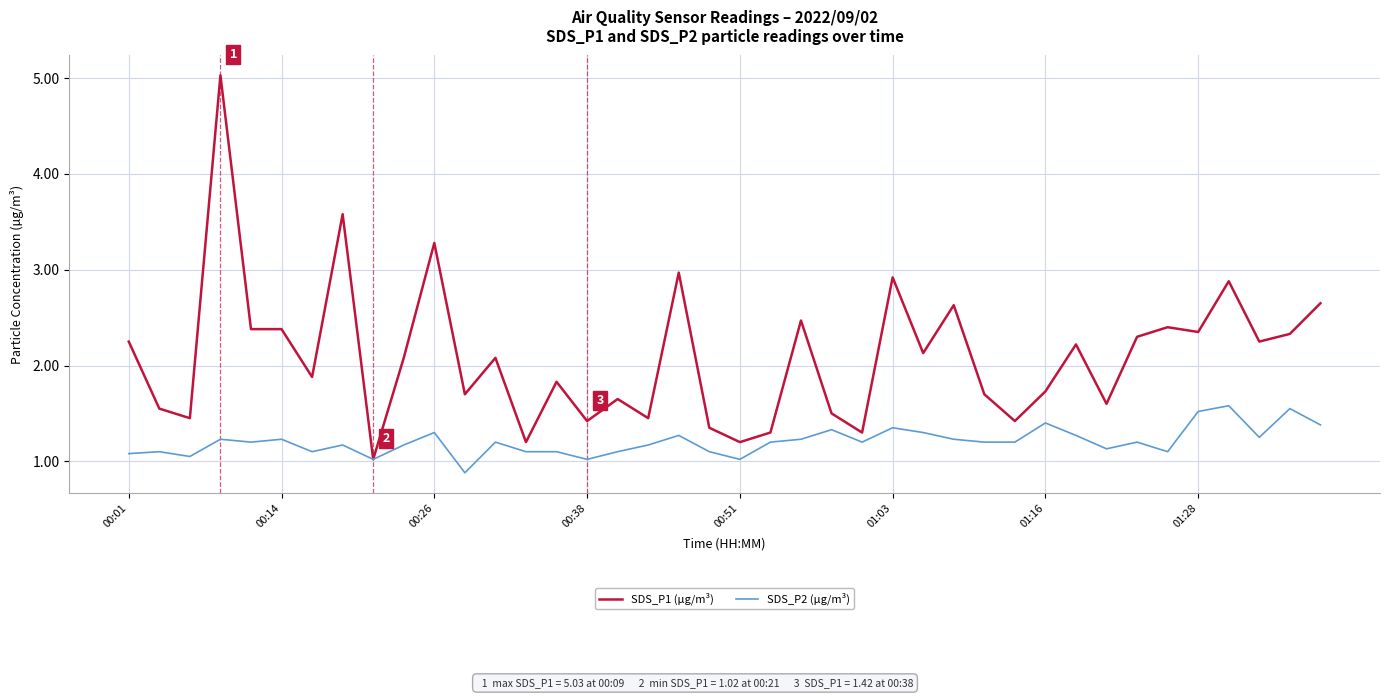

What is the maximum value shown in the chart?

5.0